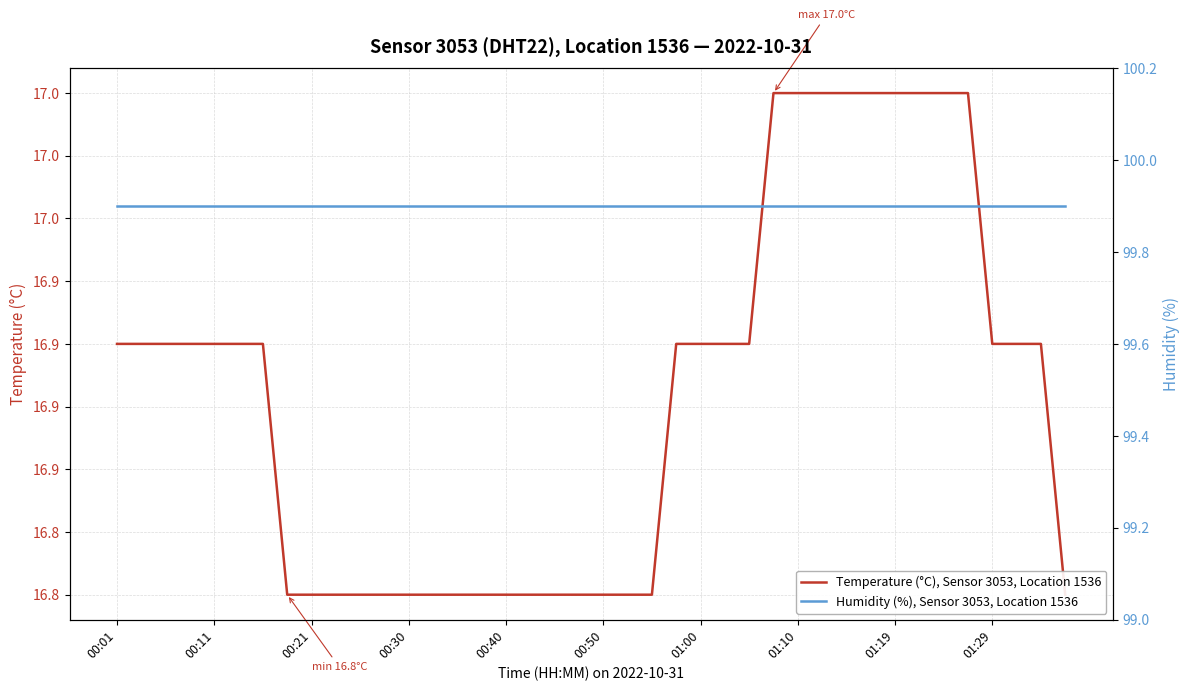

Reading left to right, what are all the values shown in this chart?

Temperature (°C), Sensor 3053, Location 1536: 16.9	16.9	16.9	16.9	16.9	16.9	16.9	16.8	16.8	16.8	16.8	16.8	16.8	16.8	16.8	16.8	16.8	16.8	16.8	16.8	16.8	16.8	16.8	16.9	16.9	16.9	16.9	17.0	17.0	17.0	17.0	17.0	17.0	17.0	17.0	17.0	16.9	16.9	16.9	16.8
Humidity (%), Sensor 3053, Location 1536: 99.9	99.9	99.9	99.9	99.9	99.9	99.9	99.9	99.9	99.9	99.9	99.9	99.9	99.9	99.9	99.9	99.9	99.9	99.9	99.9	99.9	99.9	99.9	99.9	99.9	99.9	99.9	99.9	99.9	99.9	99.9	99.9	99.9	99.9	99.9	99.9	99.9	99.9	99.9	99.9